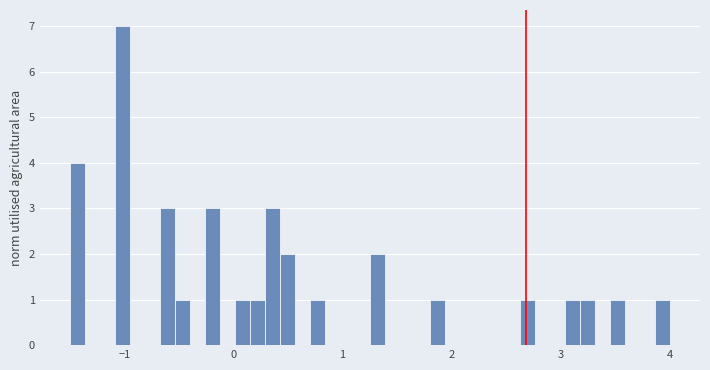

Read against the x-axis, roughly where is the centre of the tallest bar?

-1.0